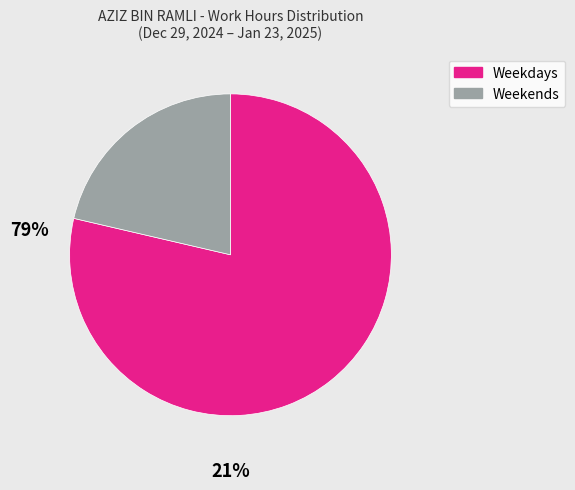

Which slice is the largest?

Weekdays